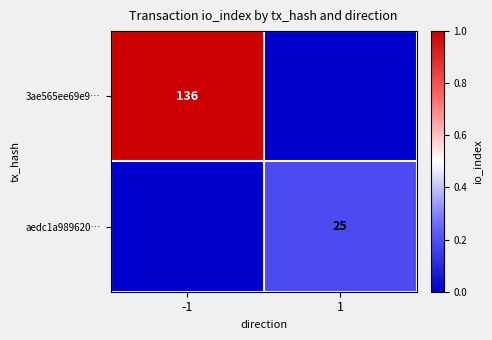

The 3ae565ee69e9… series shows 86 at -1. True or false?

False